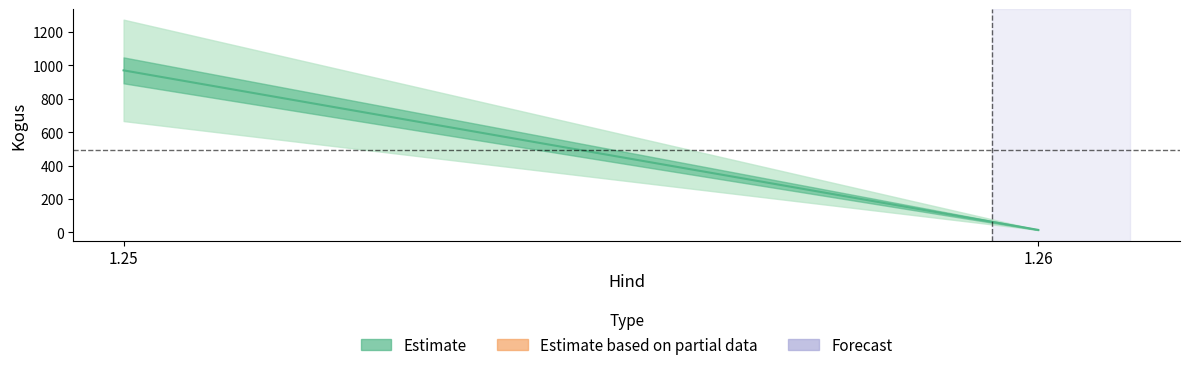

How many distinct data groups are displayed?

1